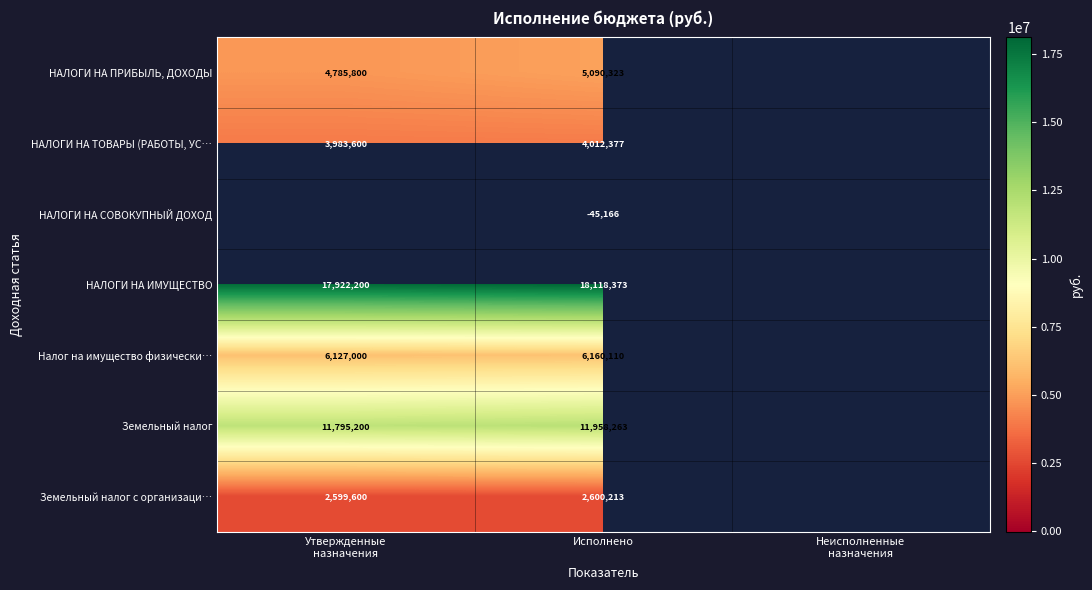

At Исполнено, list the series in order from smallest to largest.

НАЛОГИ НА СОВОКУПНЫЙ ДОХОД, Земельный налог с организаци…, НАЛОГИ НА ТОВАРЫ (РАБОТЫ, УС…, НАЛОГИ НА ПРИБЫЛЬ, ДОХОДЫ, Налог на имущество физически…, Земельный налог, НАЛОГИ НА ИМУЩЕСТВО